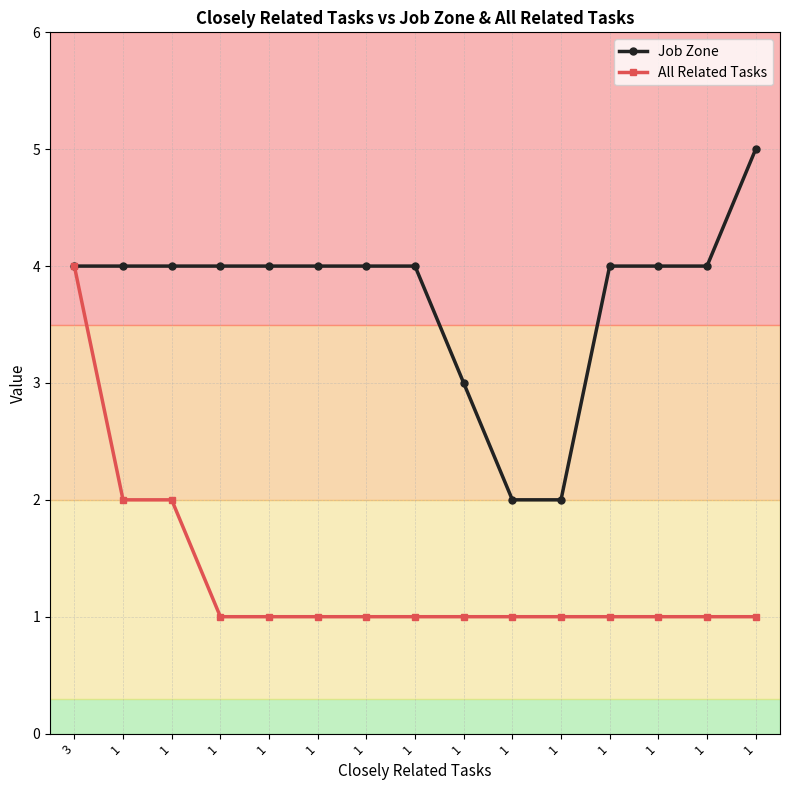

What is the value of the All Related Tasks point at the 9th from the left?

2